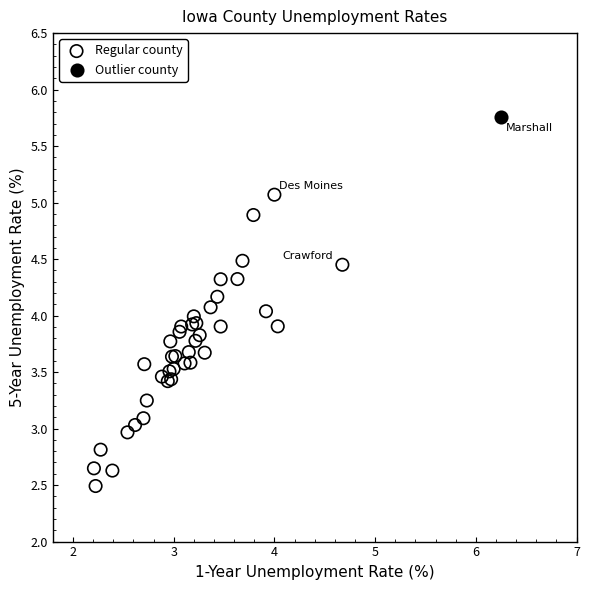

What are all the series names shown in the legend?

Regular county, Outlier county